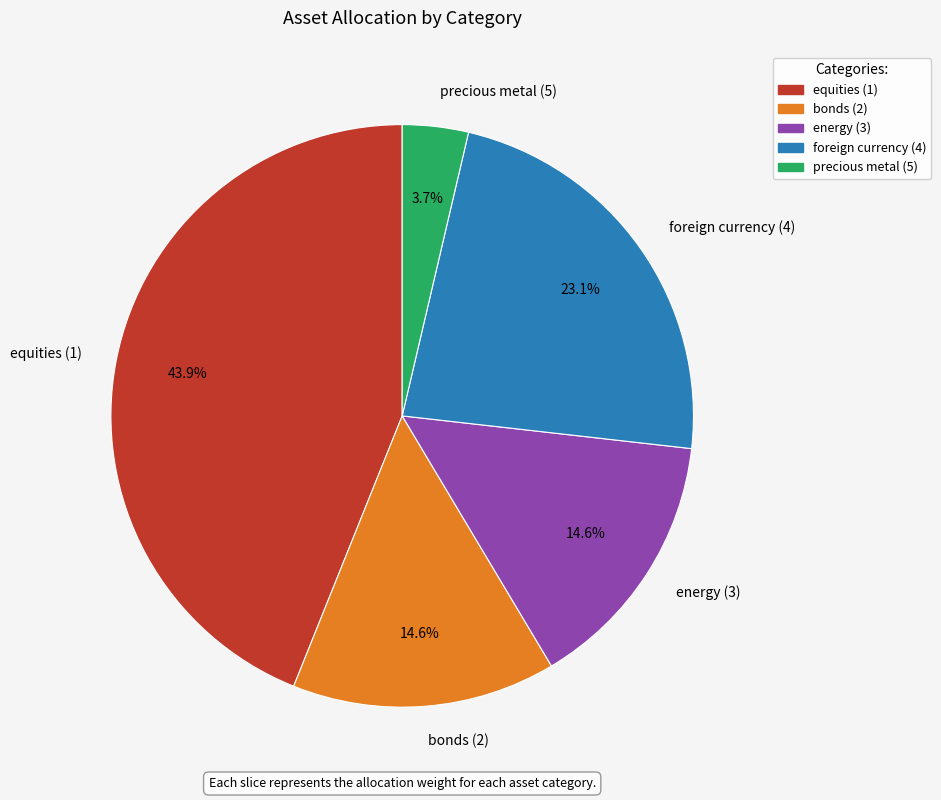

Which has a higher value, foreign currency (4) or bonds (2)?

foreign currency (4)